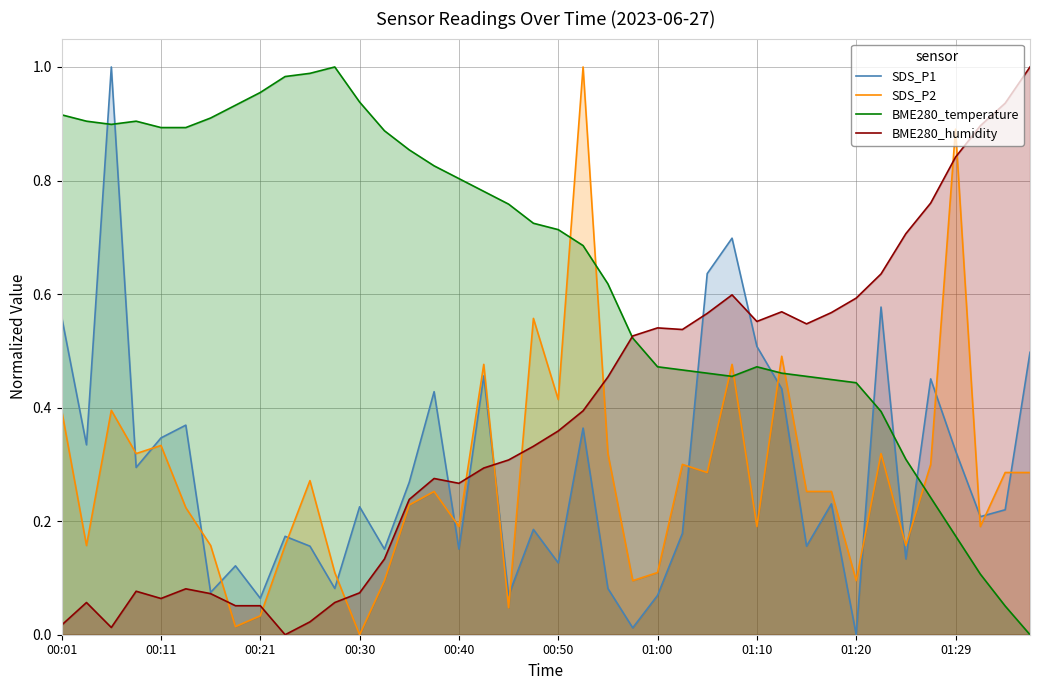

How many interior local valleys does the BME280_temperature series have?

2